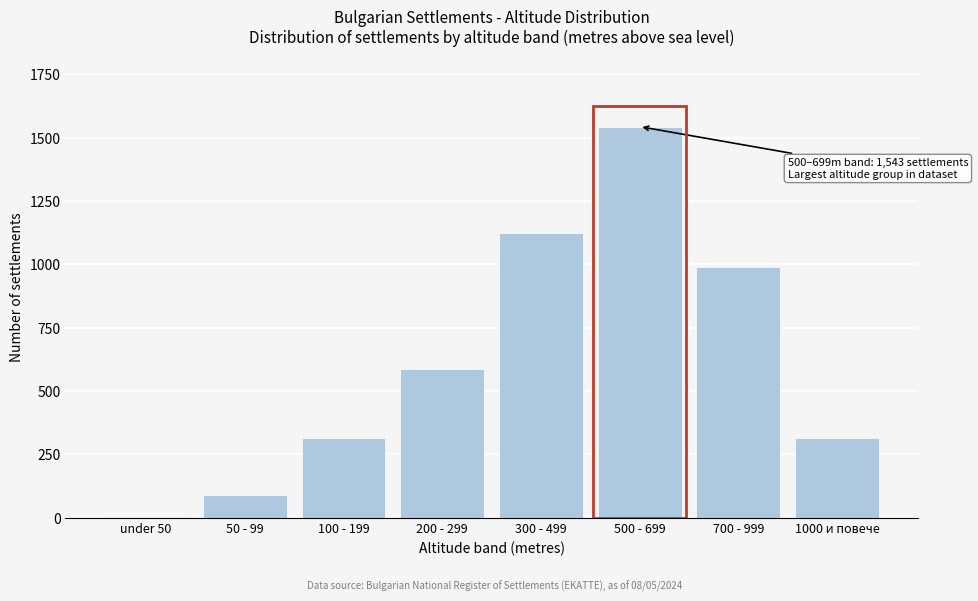

Reading right to left, list all the values displayed in this chart.

1000 и повече=312	700 - 999=987	500 - 699=1543	300 - 499=1124	200 - 299=587	100 - 199=312	50 - 99=89	under 50=2